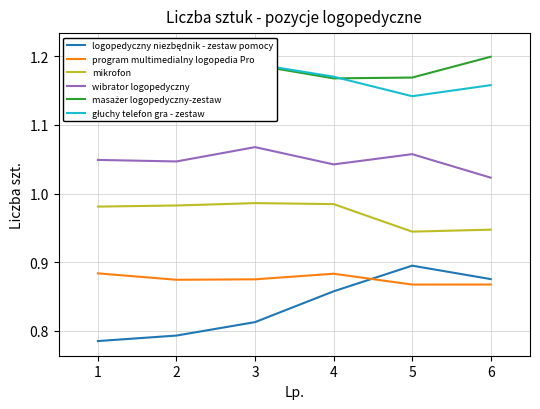

Where is the first local minimum for program multimedialny logopedia Pro?

2